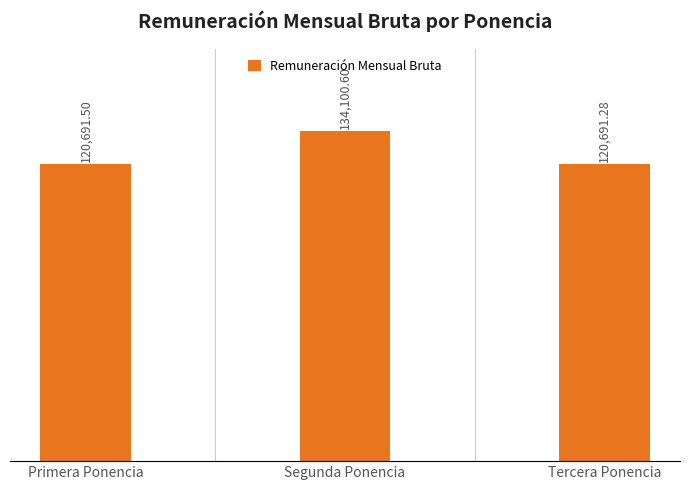

Does the chart contain any negative values?

No